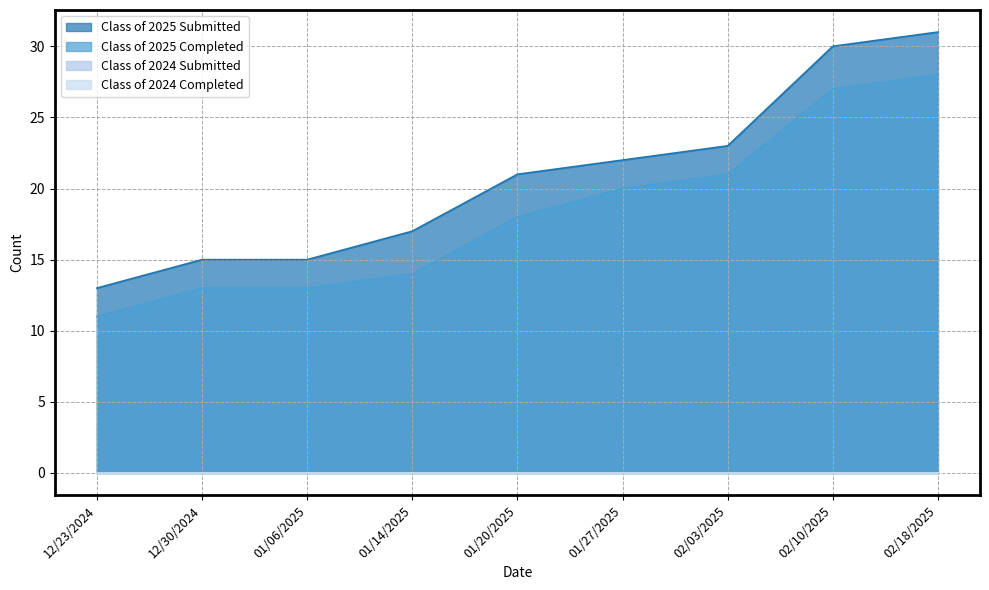

What is the difference between the maximum and minimum values in the Class of 2025 Submitted series?

18